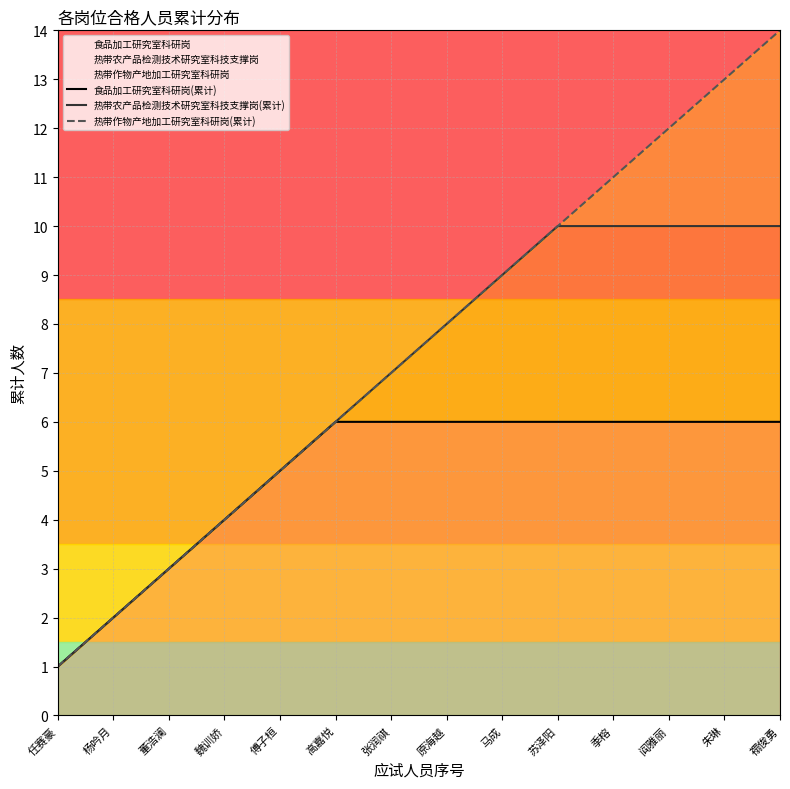

What is the label of the 10th point from the left?

苏泽阳